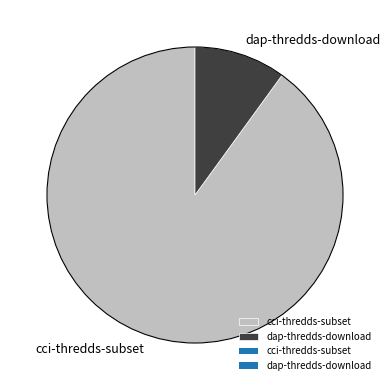

Is it true that dap-thredds-download is 10% of the pie?

True